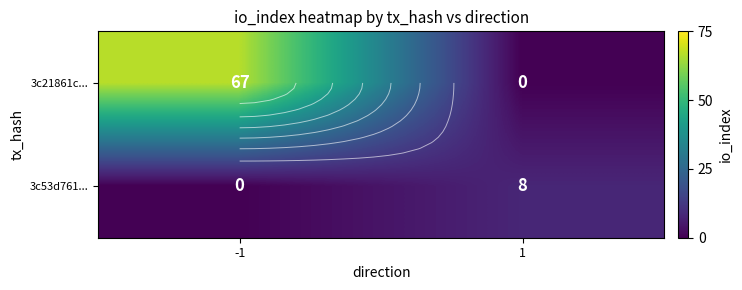

The value of 3c21861c... at 1 is 23. True or false?

False